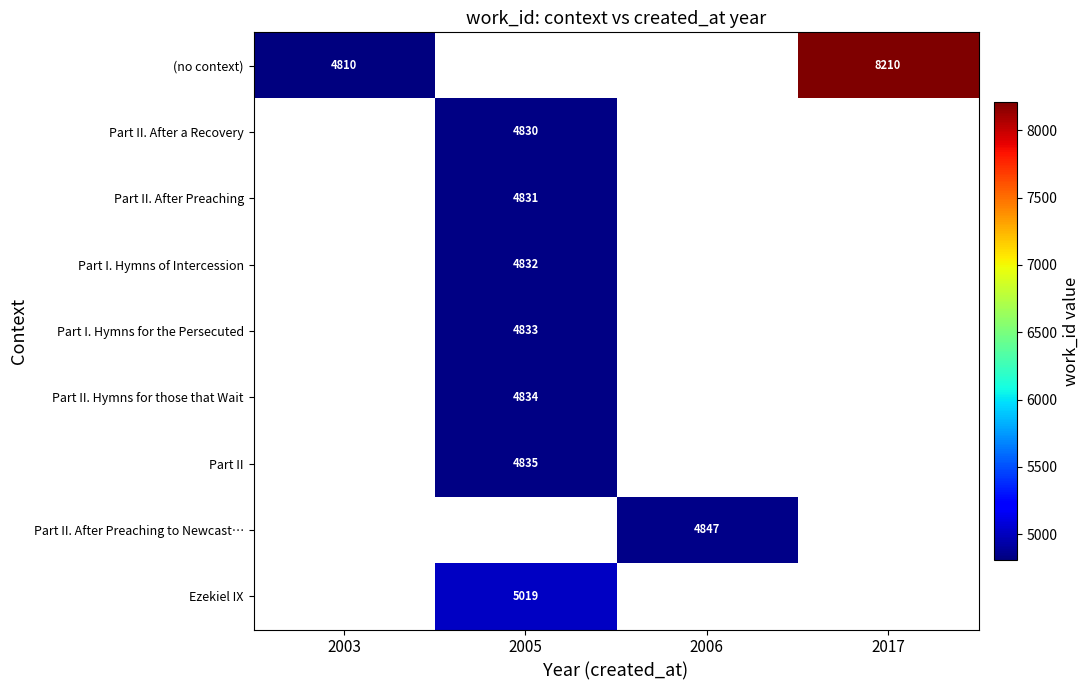

Is it true that Ezekiel IX equals 7213 at 2005?

False